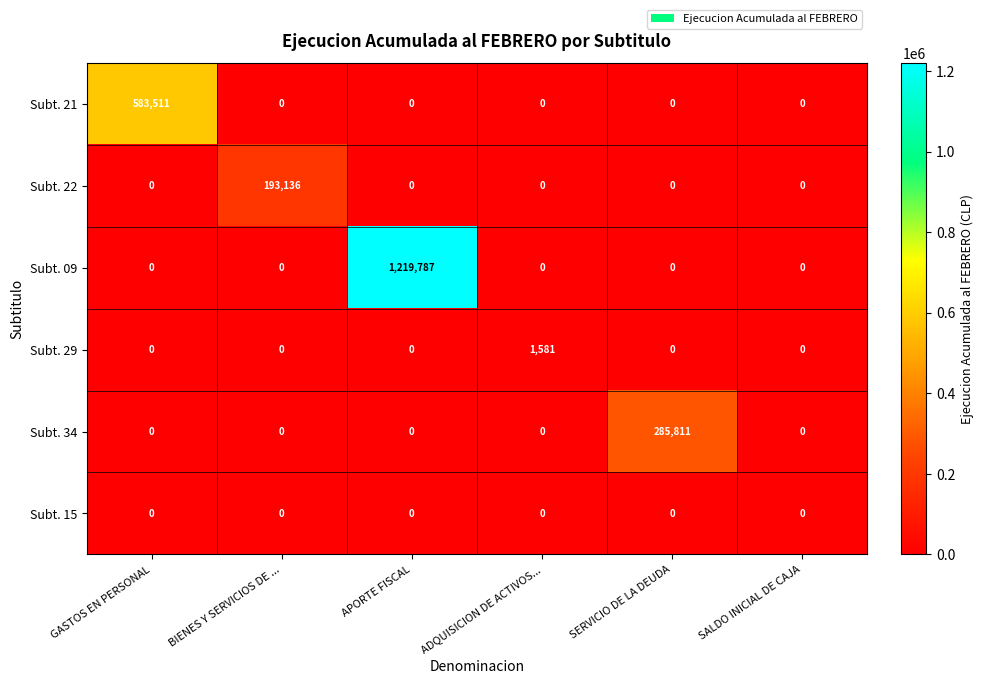

The Subt. 29 series shows -507 at SERVICIO DE LA DEUDA. True or false?

False